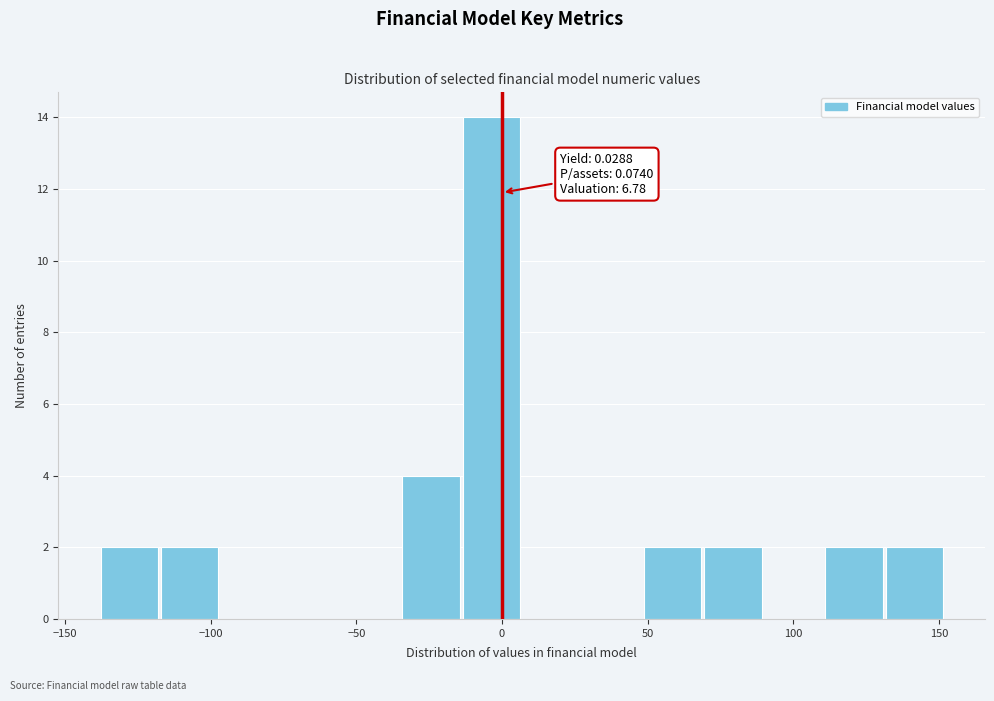

Which range on the x-axis has the tallest bar?

-15 to 5